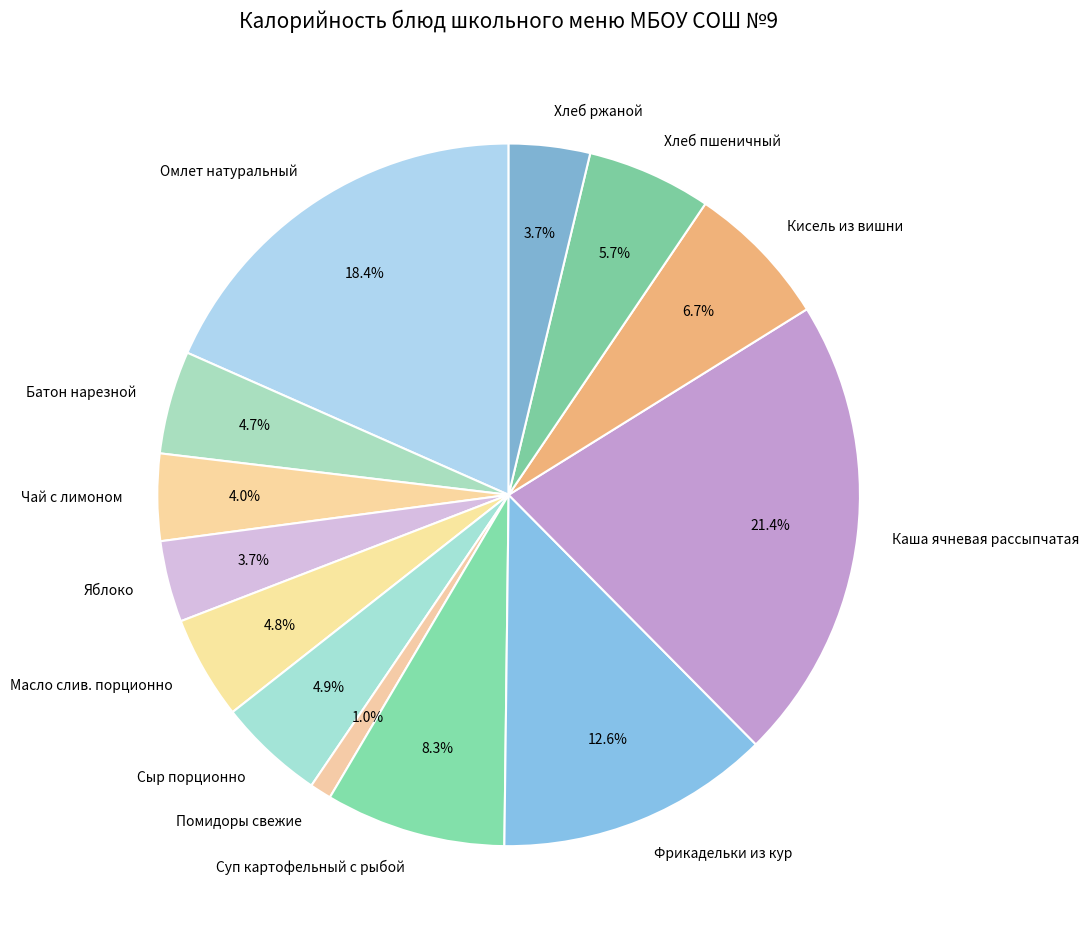

What is the smallest slice in the pie chart?

Помидоры свежие